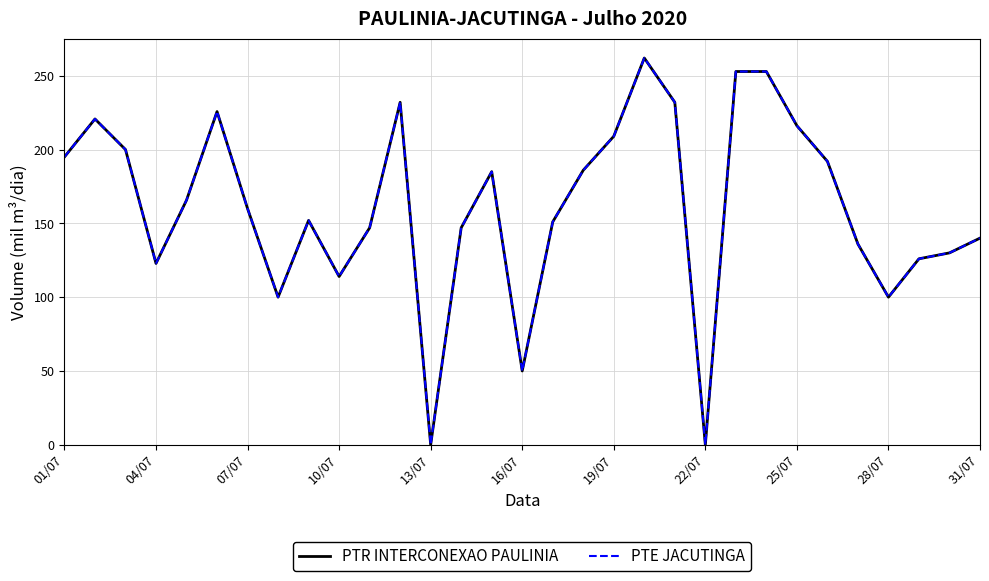

Does the chart display data point markers on the line(s)?

No